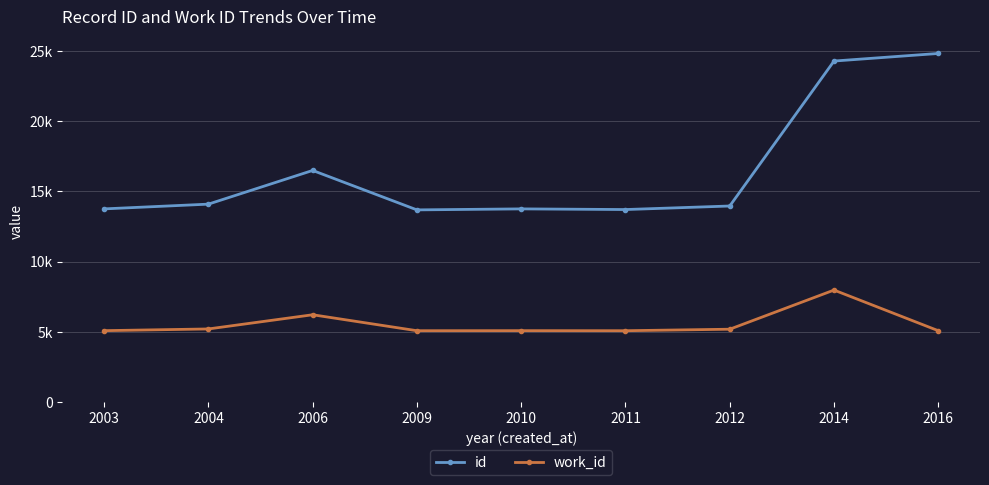

What is the spread (max minus min) of values at 2004?

8886